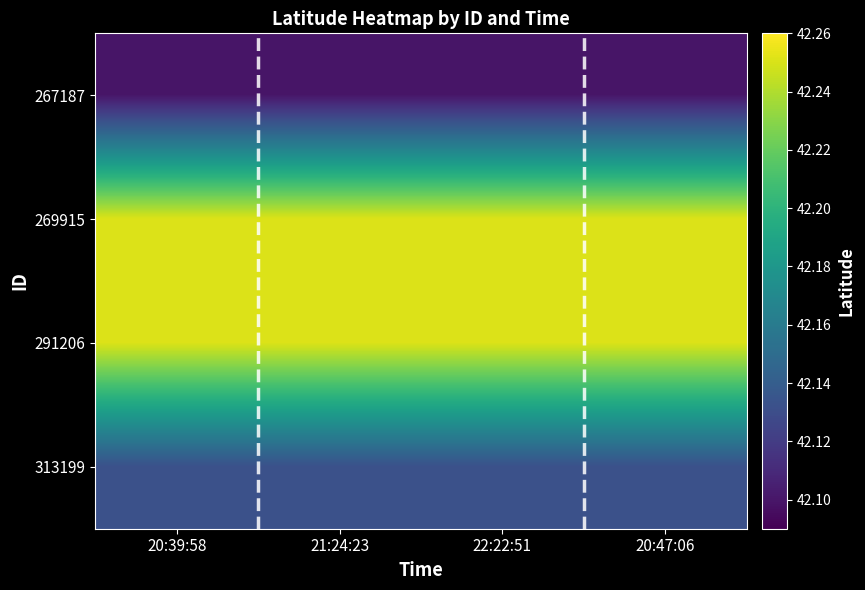

Rank the series at 20:47:06 from lowest to highest value.

267187, 313199, 291206, 269915